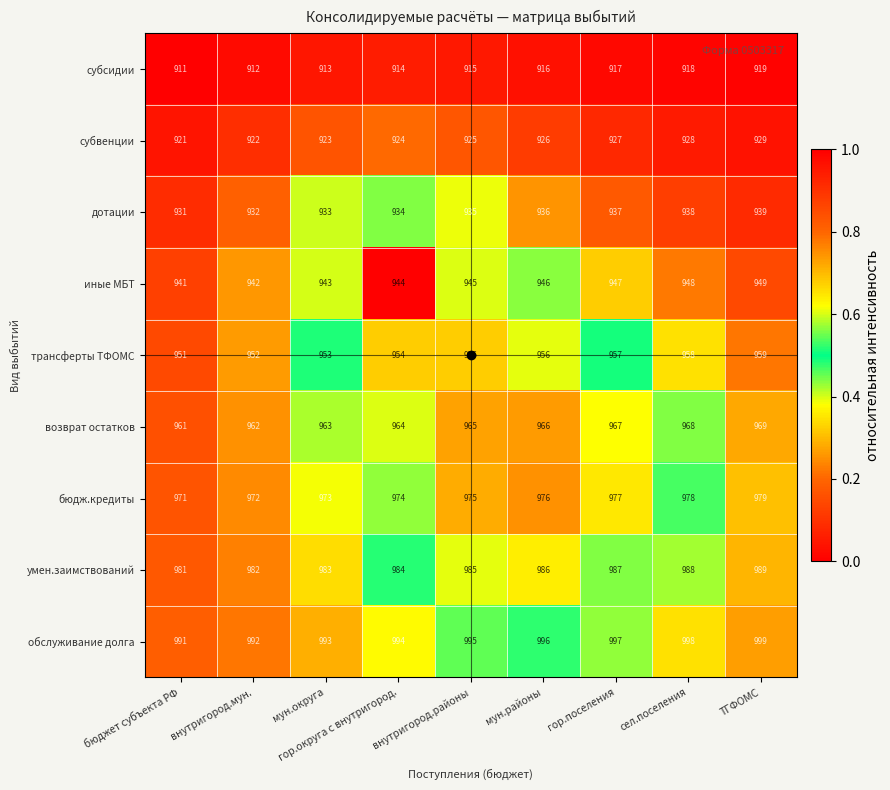

Count the субвенции values in the range 923 to 927.

5